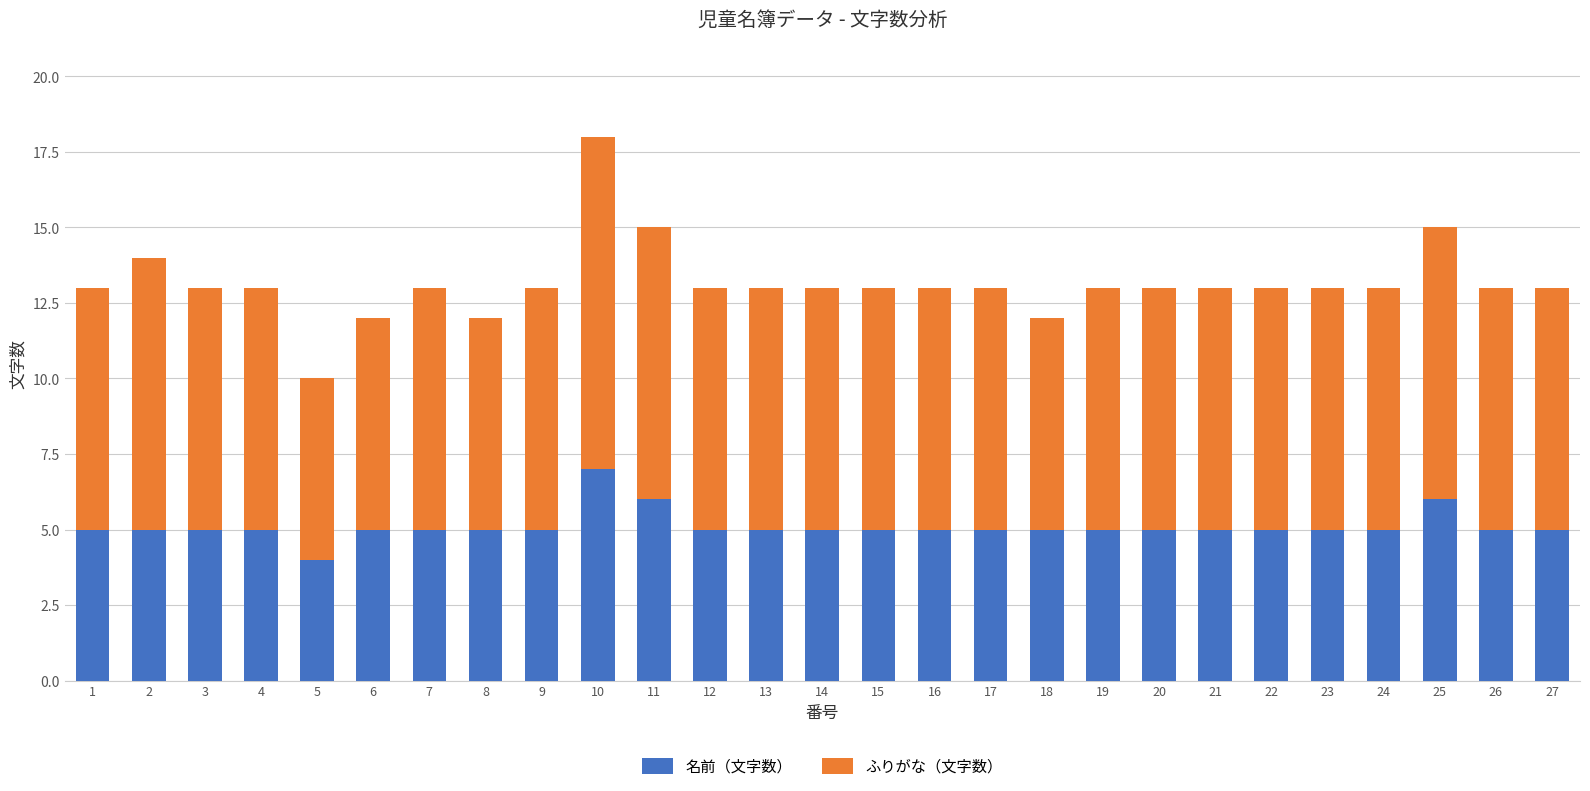

At which label does 名前（文字数） reach its peak?

10